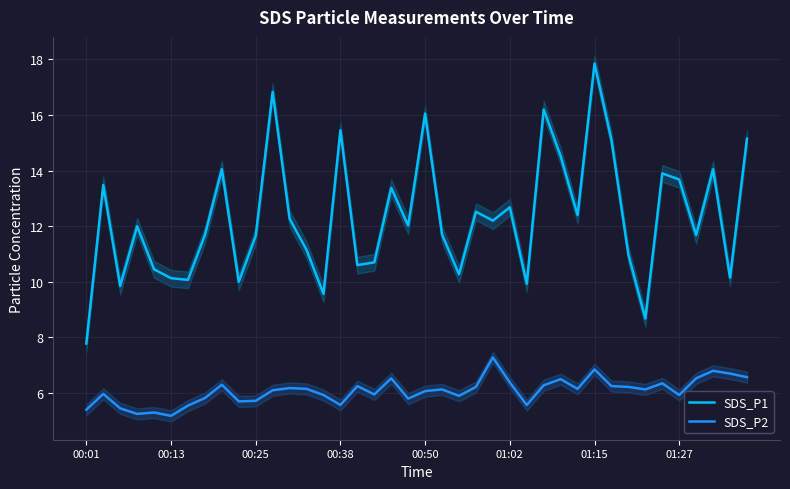

Which category has the highest value in the SDS_P1 series?

01:15